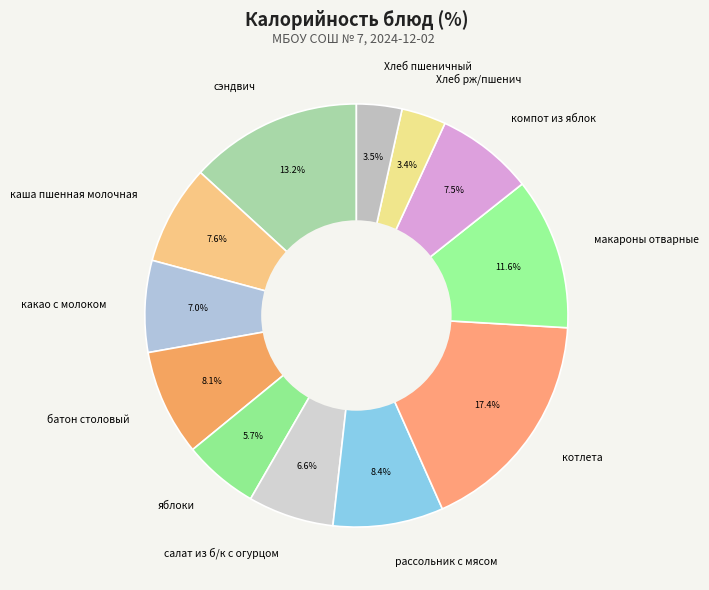

To the nearest percent, what is the combined percentage of какао с молоком and макароны отварные?

19%